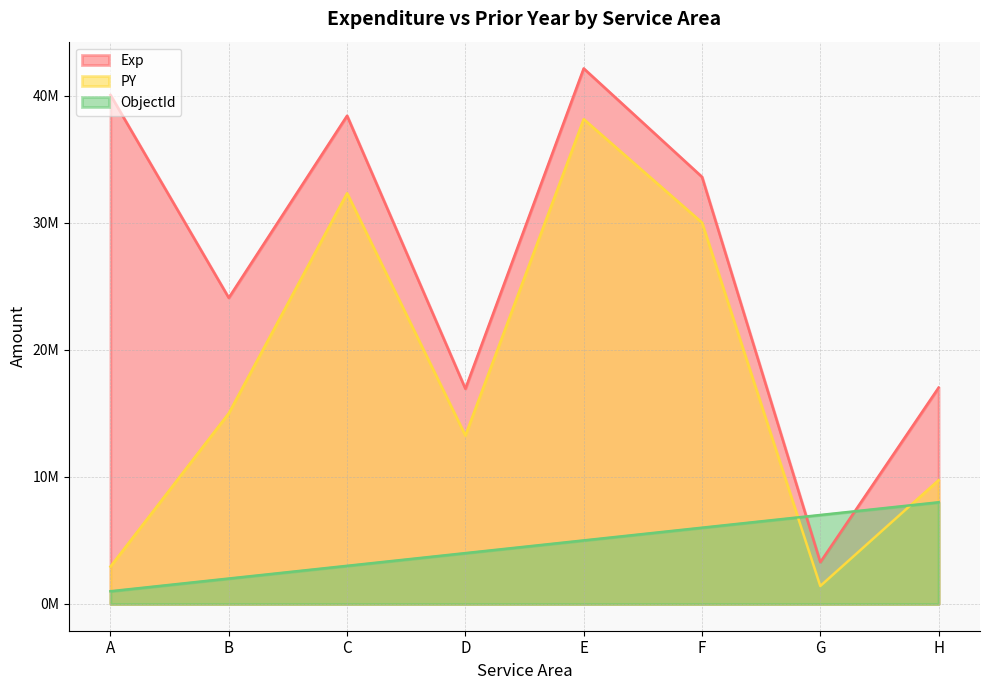

What is the value of the ObjectId point at the 2nd from the left?

2000000